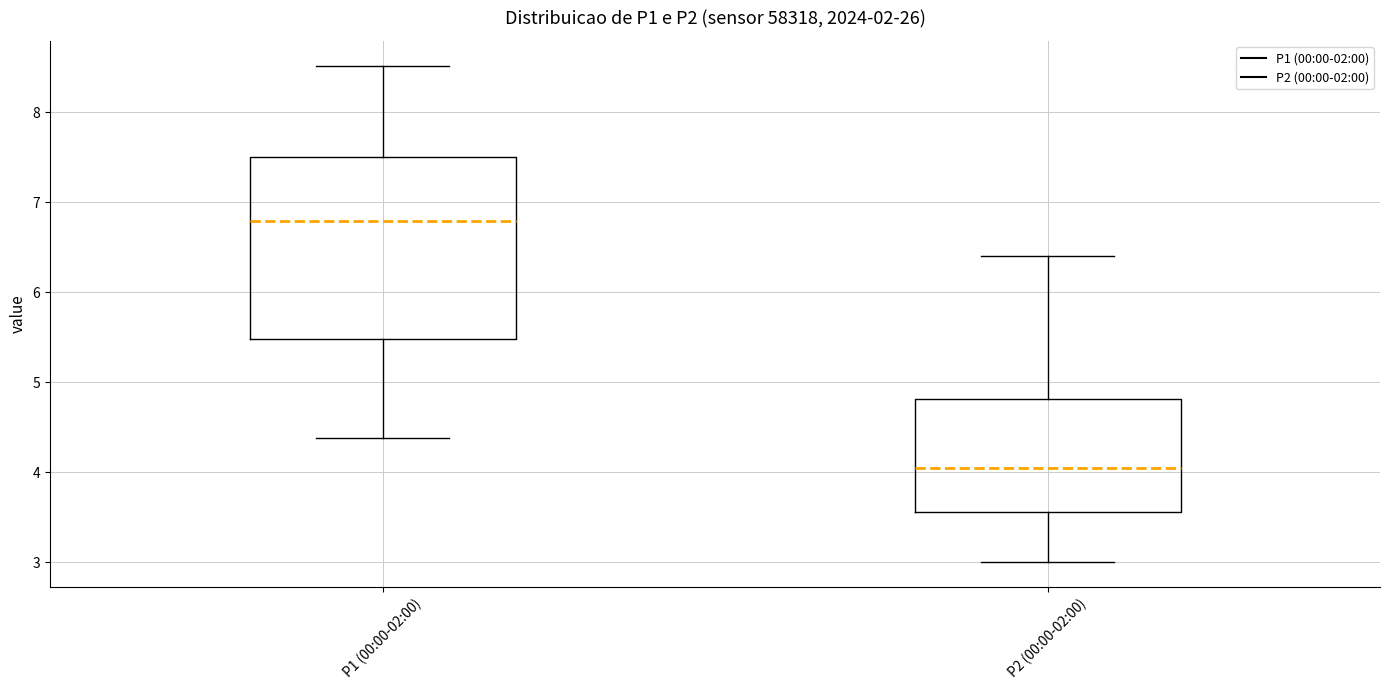

Where is the lower edge of the box for P2 (00:00-02:00) on the y-axis? The values are not printed on the chart, so give them approximately, as read against the axis.

3.6